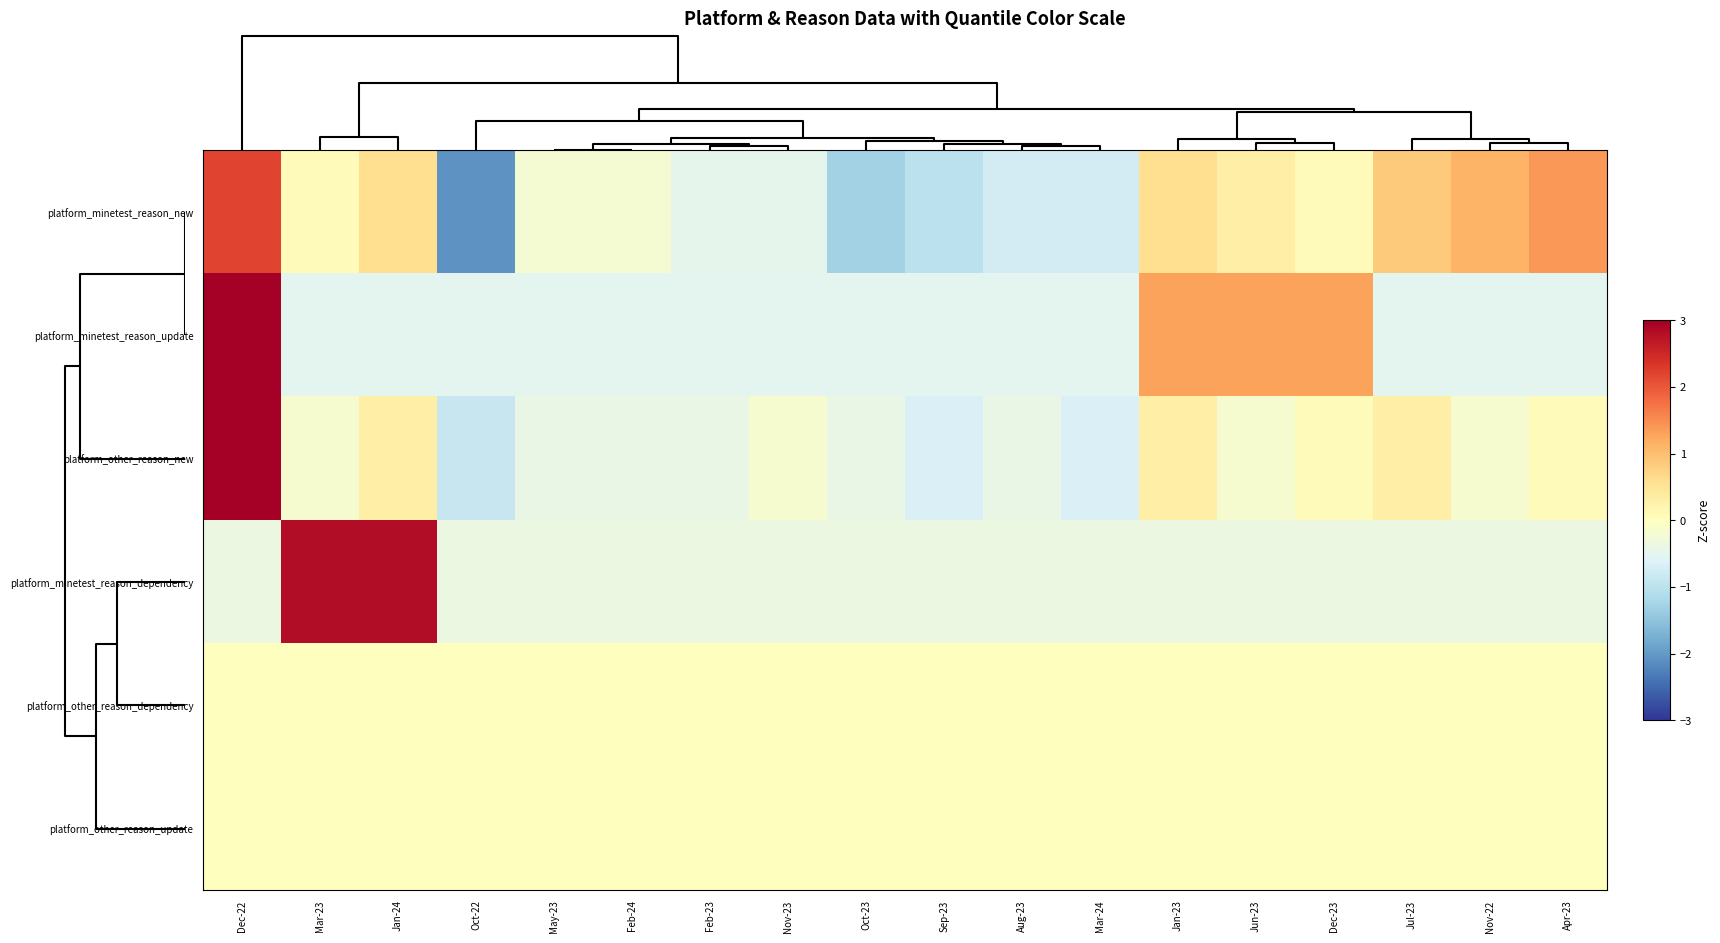

Reading right to left, what are all the values shown in this chart?

platform_minetest_reason_new: Apr-23=1.4	Nov-22=1.1	Jul-23=0.9	Dec-23=0.1	Jun-23=0.3	Jan-23=0.6	Mar-24=-0.7	Aug-23=-0.7	Sep-23=-1.0	Oct-23=-1.3	Nov-23=-0.5	Feb-23=-0.5	Feb-24=-0.2	May-23=-0.2	Oct-22=-2.1	Jan-24=0.6	Mar-23=0.1	Dec-22=2.2
platform_minetest_reason_update: Apr-23=-0.5	Nov-22=-0.5	Jul-23=-0.5	Dec-23=1.3	Jun-23=1.3	Jan-23=1.3	Mar-24=-0.5	Aug-23=-0.5	Sep-23=-0.5	Oct-23=-0.5	Nov-23=-0.5	Feb-23=-0.5	Feb-24=-0.5	May-23=-0.5	Oct-22=-0.5	Jan-24=-0.5	Mar-23=-0.5	Dec-22=3.1
platform_other_reason_new: Apr-23=0.1	Nov-22=-0.2	Jul-23=0.3	Dec-23=0.1	Jun-23=-0.2	Jan-23=0.3	Mar-24=-0.7	Aug-23=-0.4	Sep-23=-0.7	Oct-23=-0.4	Nov-23=-0.2	Feb-23=-0.4	Feb-24=-0.4	May-23=-0.4	Oct-22=-0.9	Jan-24=0.3	Mar-23=-0.2	Dec-22=3.9
platform_minetest_reason_dependency: Apr-23=-0.4	Nov-22=-0.4	Jul-23=-0.4	Dec-23=-0.4	Jun-23=-0.4	Jan-23=-0.4	Mar-24=-0.4	Aug-23=-0.4	Sep-23=-0.4	Oct-23=-0.4	Nov-23=-0.4	Feb-23=-0.4	Feb-24=-0.4	May-23=-0.4	Oct-22=-0.4	Jan-24=2.8	Mar-23=2.8	Dec-22=-0.4
platform_other_reason_dependency: Apr-23=0.0	Nov-22=0.0	Jul-23=0.0	Dec-23=0.0	Jun-23=0.0	Jan-23=0.0	Mar-24=0.0	Aug-23=0.0	Sep-23=0.0	Oct-23=0.0	Nov-23=0.0	Feb-23=0.0	Feb-24=0.0	May-23=0.0	Oct-22=0.0	Jan-24=0.0	Mar-23=0.0	Dec-22=0.0
platform_other_reason_update: Apr-23=0.0	Nov-22=0.0	Jul-23=0.0	Dec-23=0.0	Jun-23=0.0	Jan-23=0.0	Mar-24=0.0	Aug-23=0.0	Sep-23=0.0	Oct-23=0.0	Nov-23=0.0	Feb-23=0.0	Feb-24=0.0	May-23=0.0	Oct-22=0.0	Jan-24=0.0	Mar-23=0.0	Dec-22=0.0